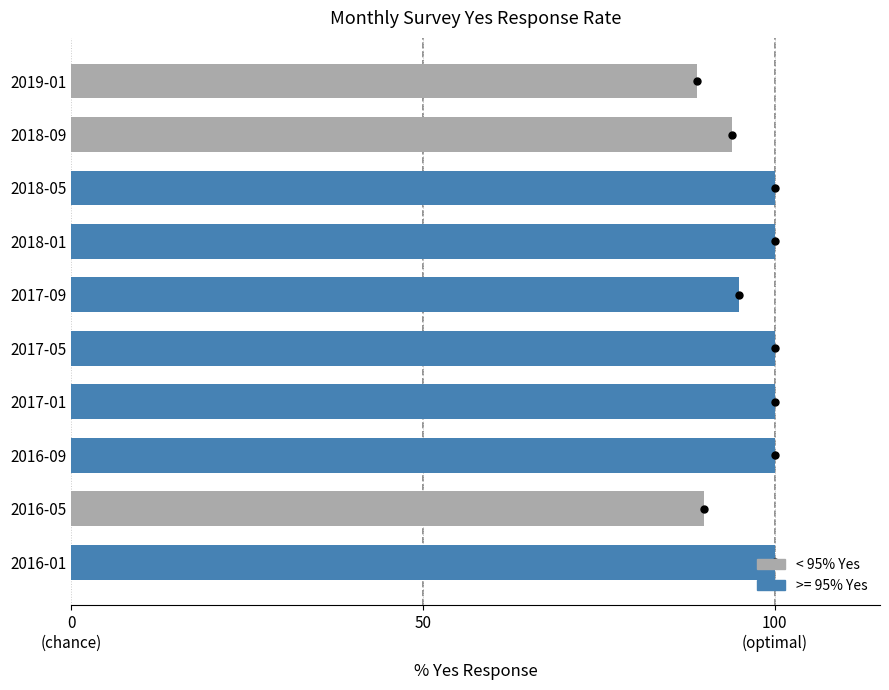

Approximately how many times larger is the value at 2019-01 compared to 2018-05?

0.9